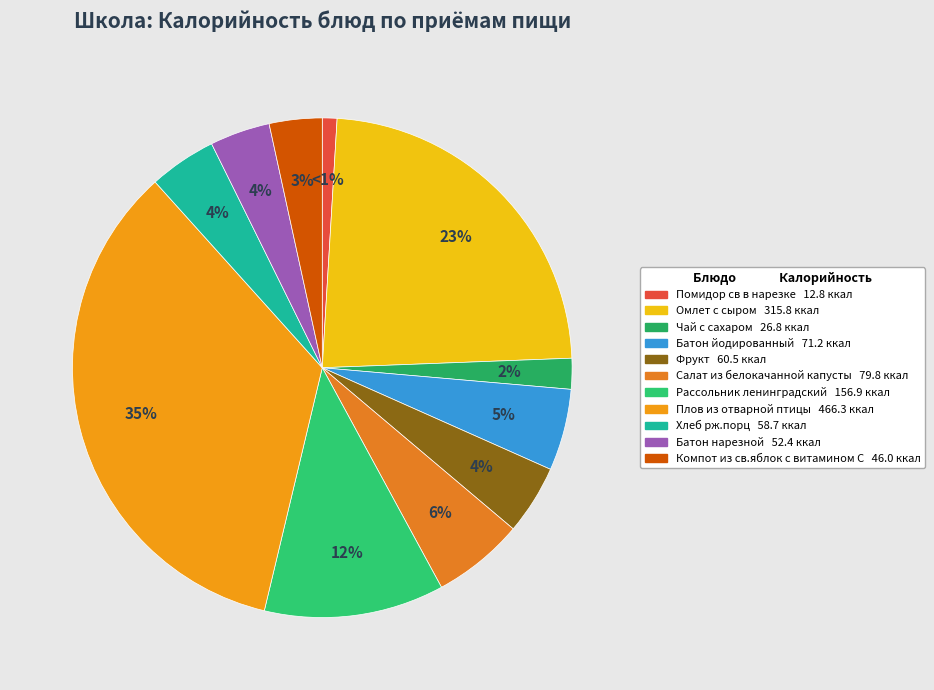

What is the change in value from Помидор св в нарезке to Салат из белокачанной капусты?

+67.0